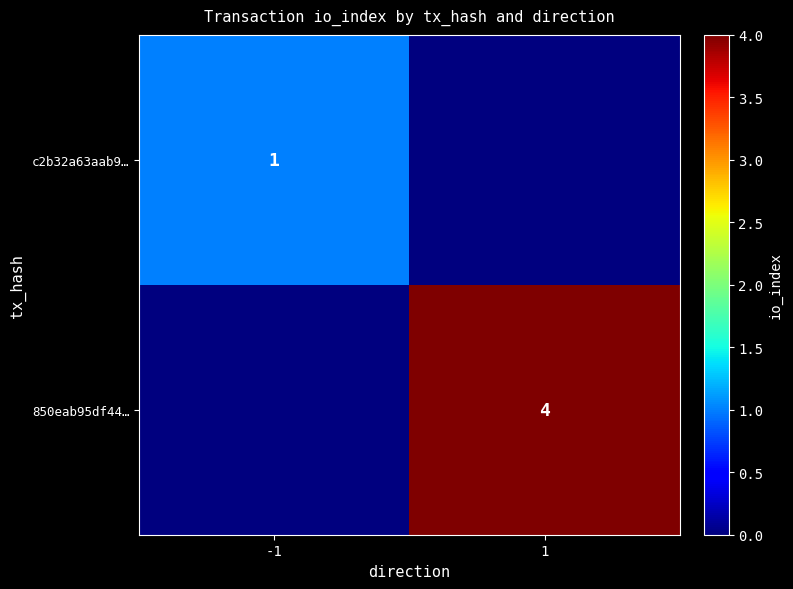

What is the greatest value displayed?

4